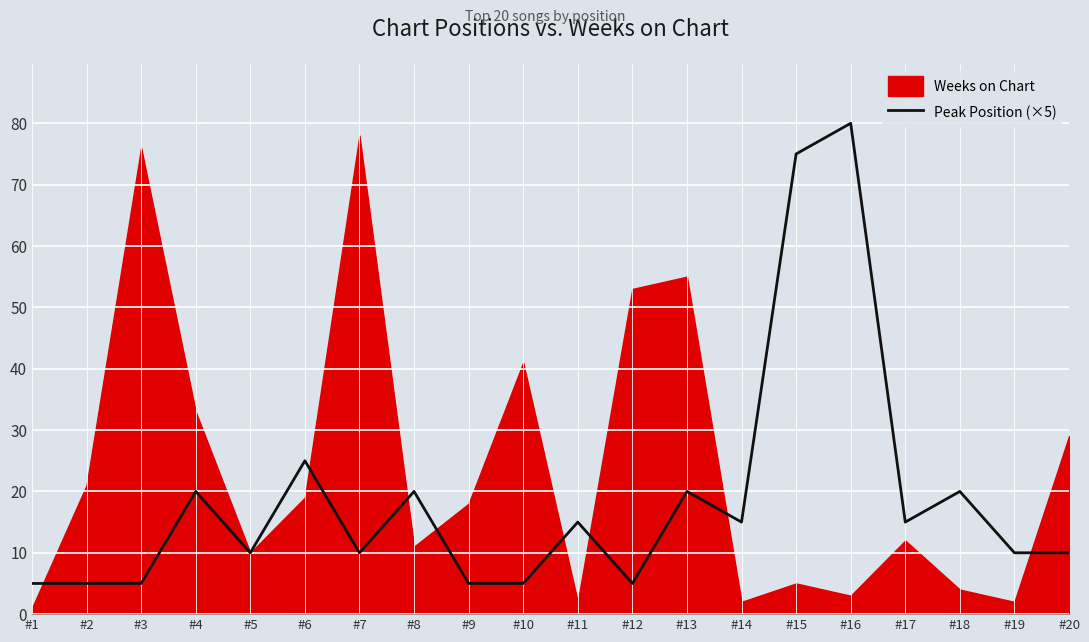

At which category does the data reach its first local peak?

#4